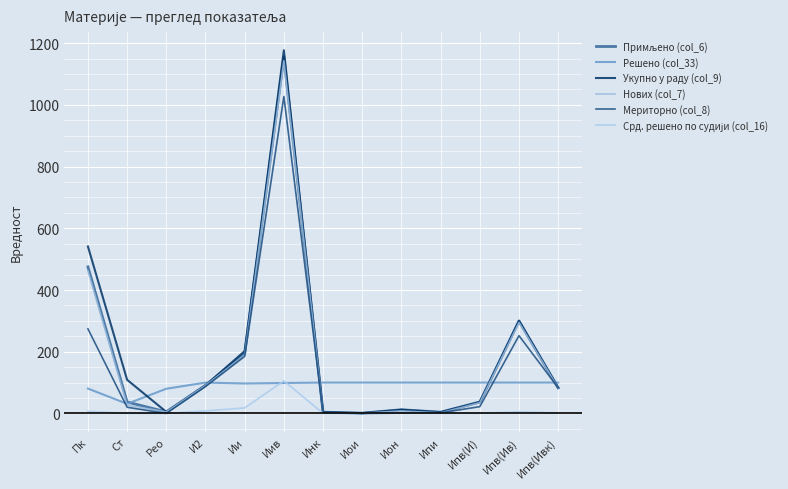

What is the label of the 12th point from the left?

Ипв(Ив)